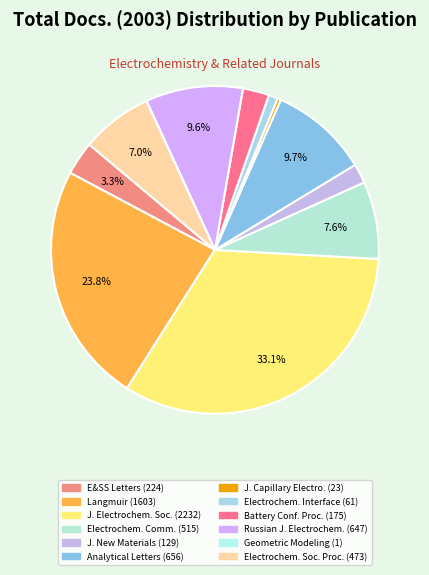

Rank the categories by value from lowest to highest.

Proceedings Geometric Modeling, Journal of Capillary Electrophoresis, Electrochemical Society Interface, Journal of New Materials for Electrochemistry, Proceedings Annual Battery Conference, Electrochemical and Solid-State Letters, Proceedings Electrochemical Society, Electrochemistry Communications, Russian Journal of Electrochemistry, Analytical Letters, Langmuir, Journal of the Electrochemical Society